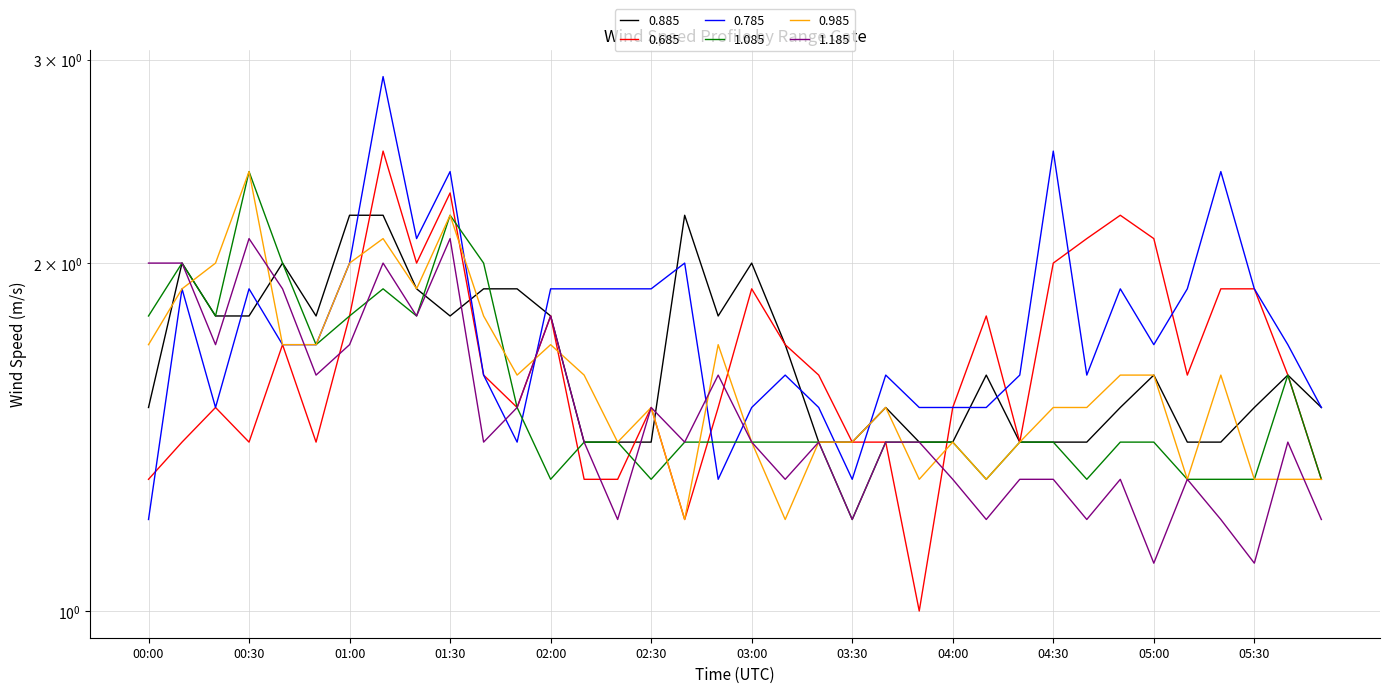

Does the chart have visible grid lines?

Yes